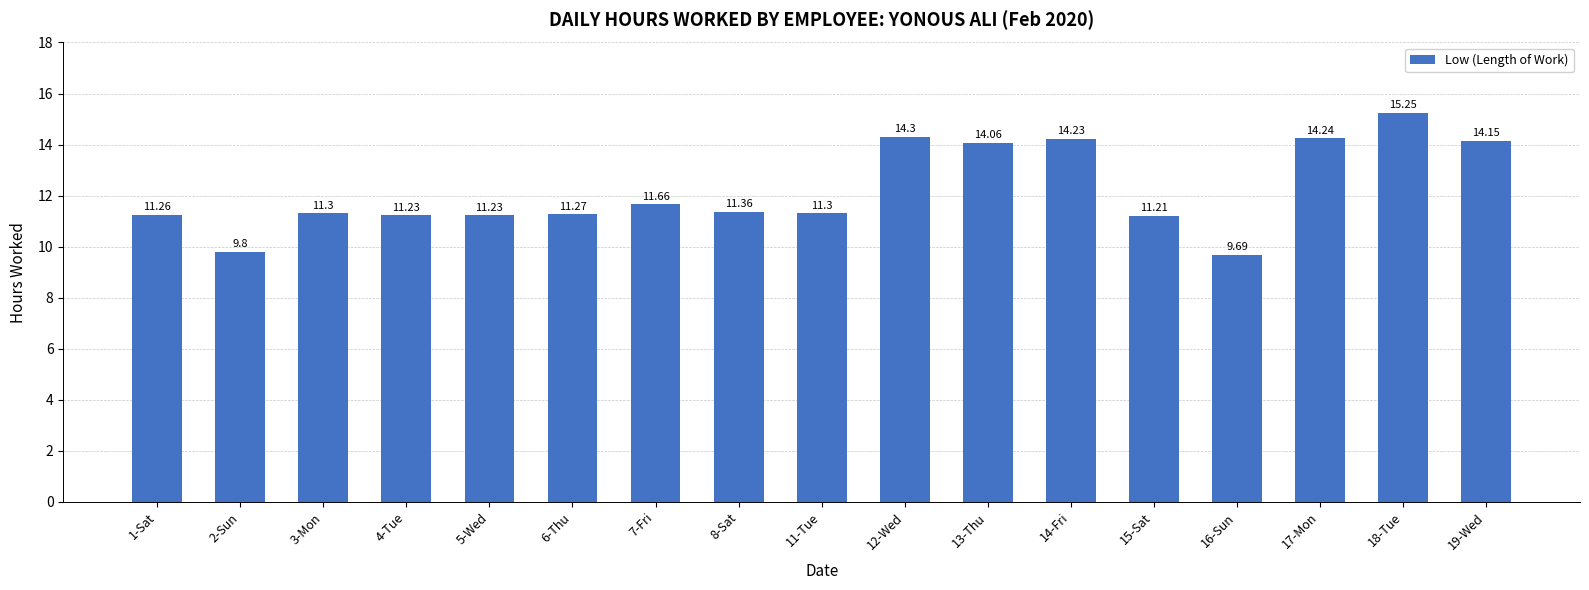

What is the difference between the values at 7-Fri and 19-Wed?

2.5